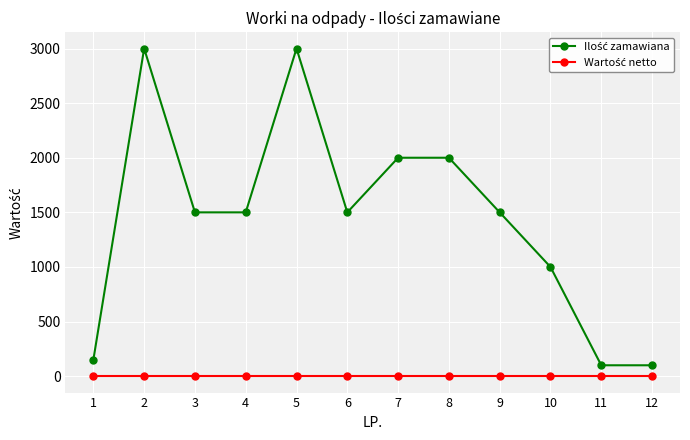

What is the greatest value displayed?

3000